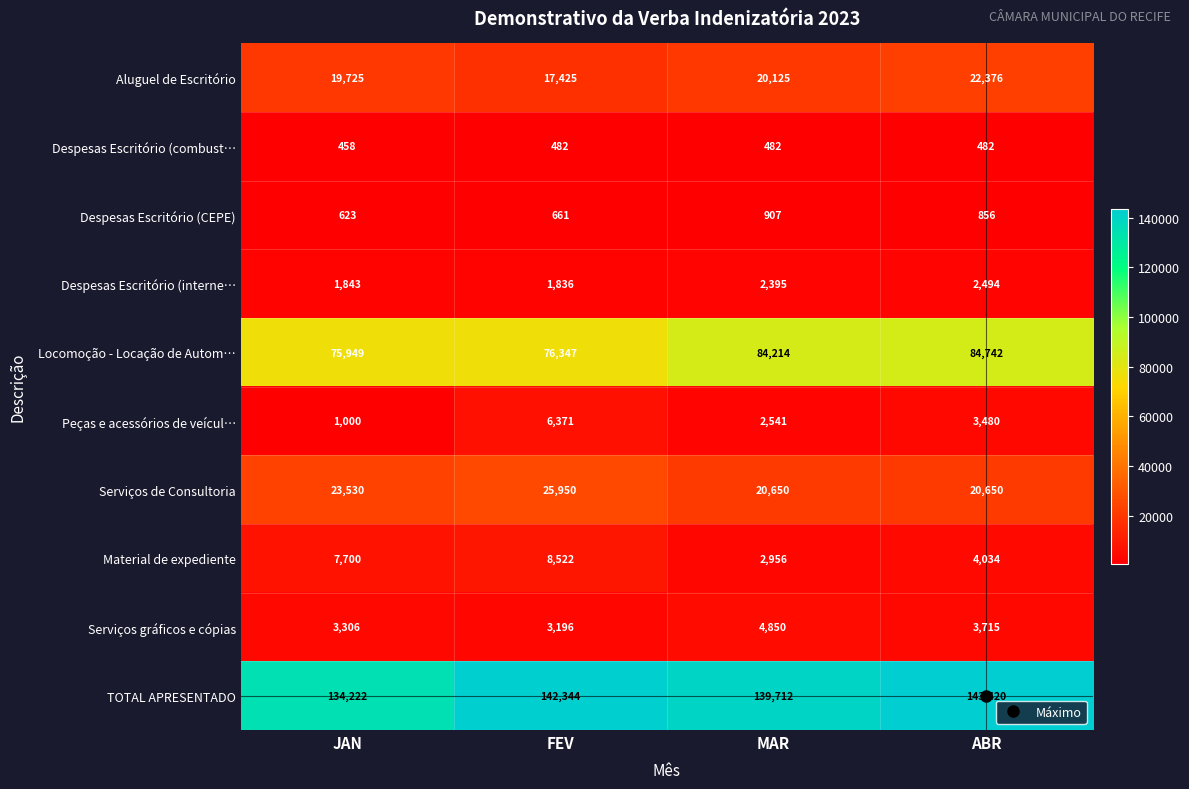

Between JAN and MAR, which series saw the biggest shift?

Locomoção - Locação de Autom…